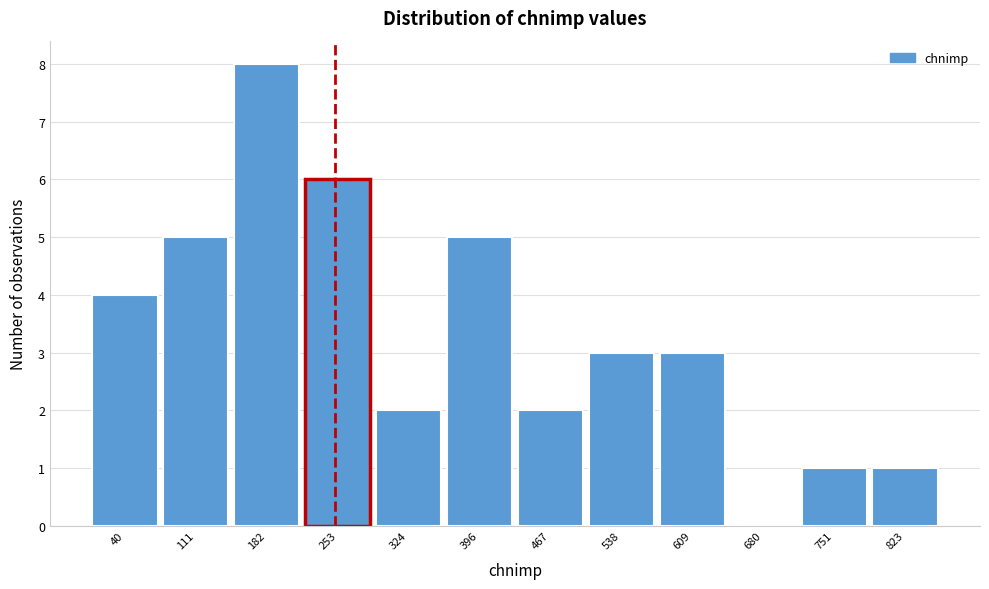

Reading right to left, transcribe all the data shown in this chart.

823=1	751=1	680=0	609=3	538=3	467=2	396=5	324=2	253=6	182=8	111=5	40=4